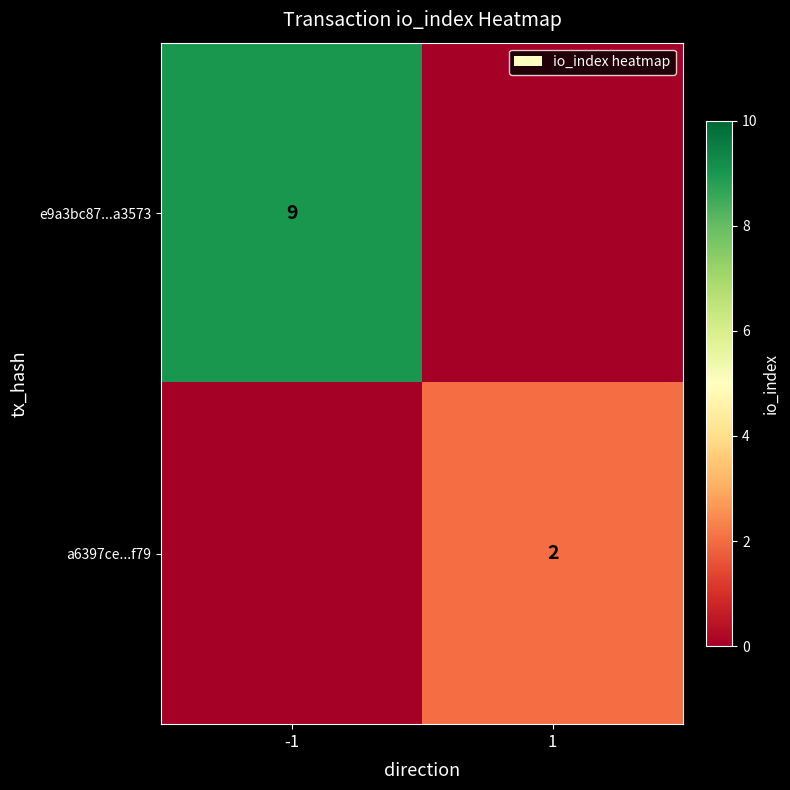

Which has a higher value, -1 or 1?

-1